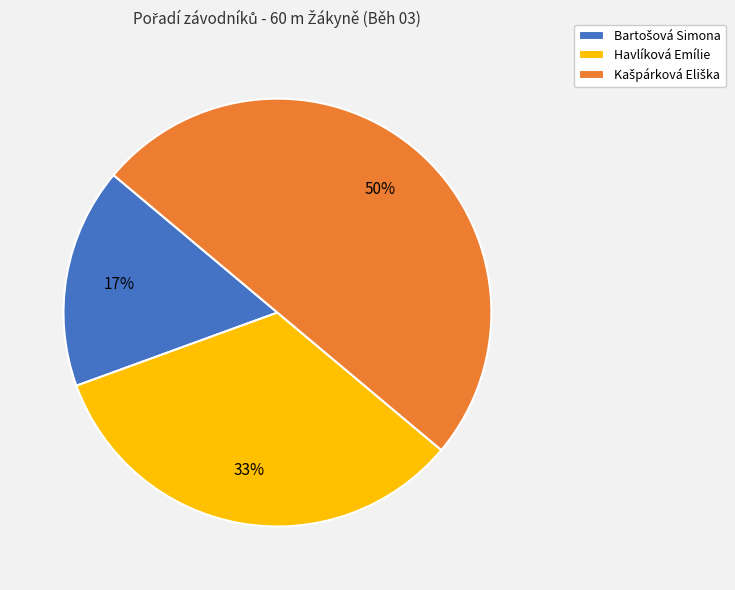

To the nearest percent, what portion does Havlíková Emílie represent?

33%